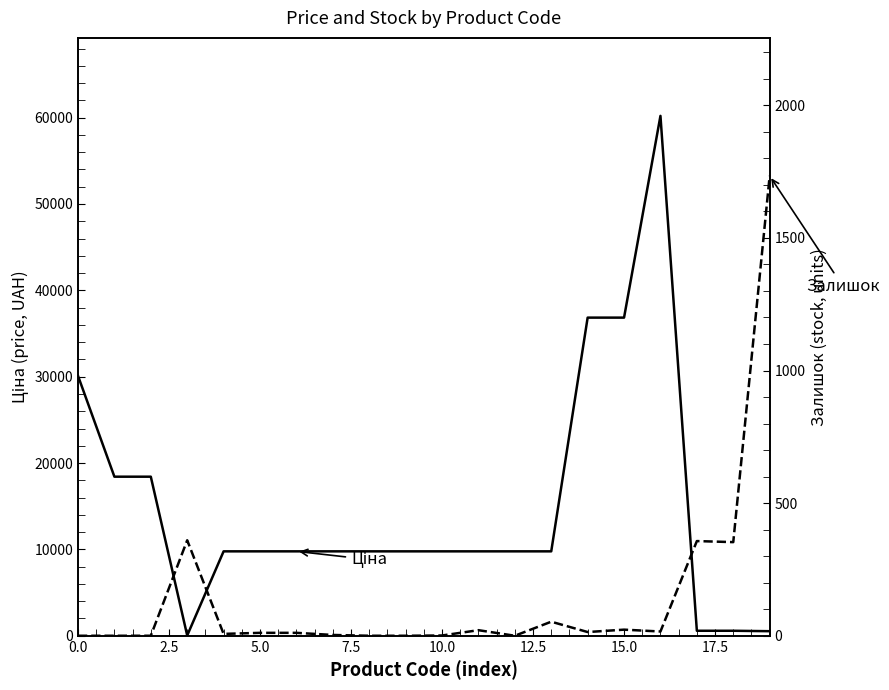

How many interior local peaks does the Залишок series have?

5